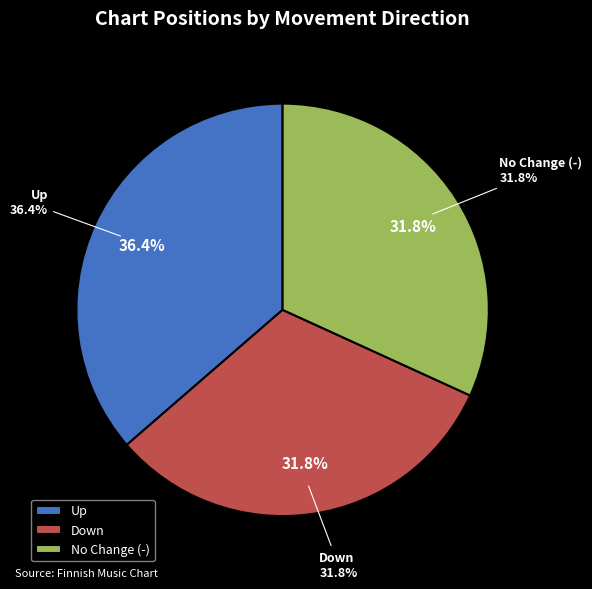

Rank the categories by value from highest to lowest.

up, down, -